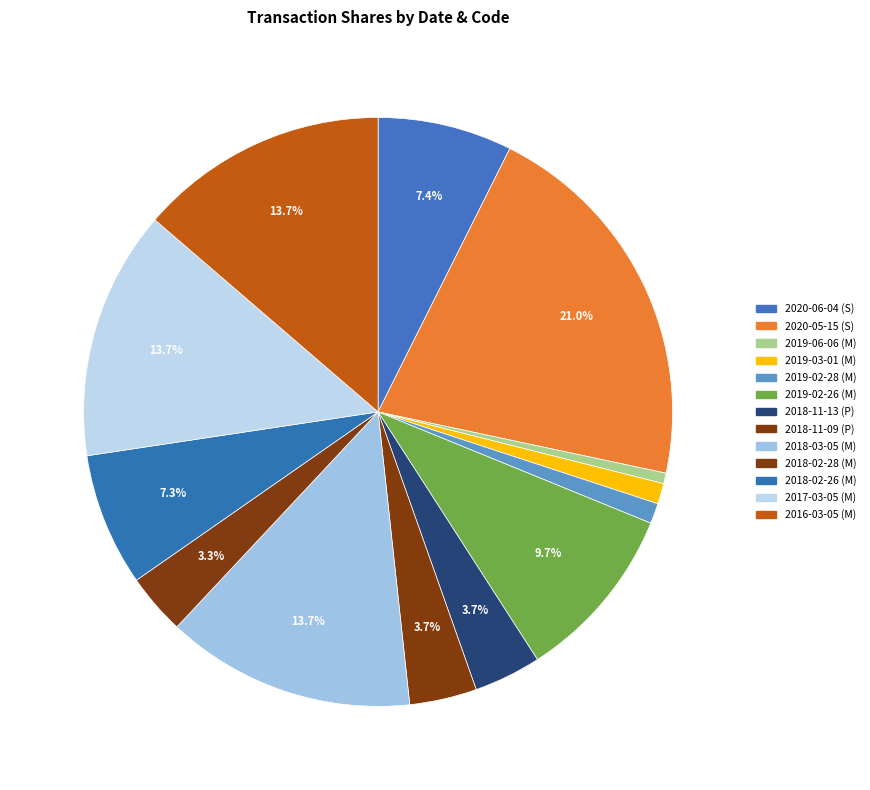

True or false: 2019-03-01 (M) accounts for 15% of the total.

False